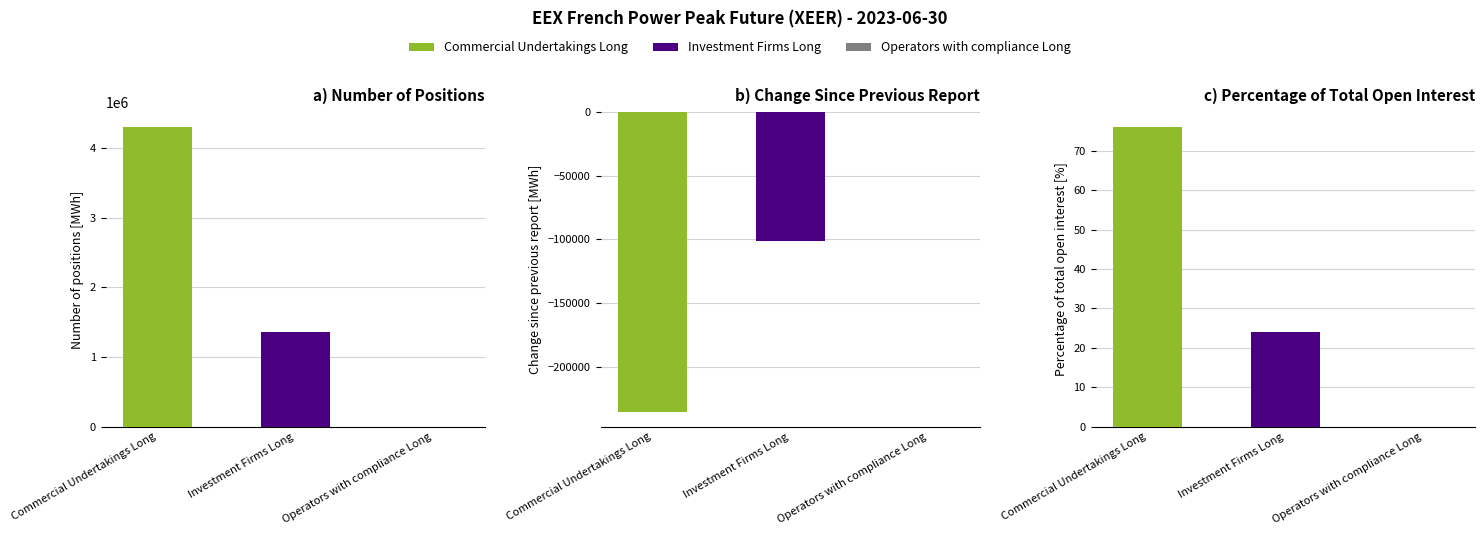

At how many categories does at least one series exceed 4044630?

1